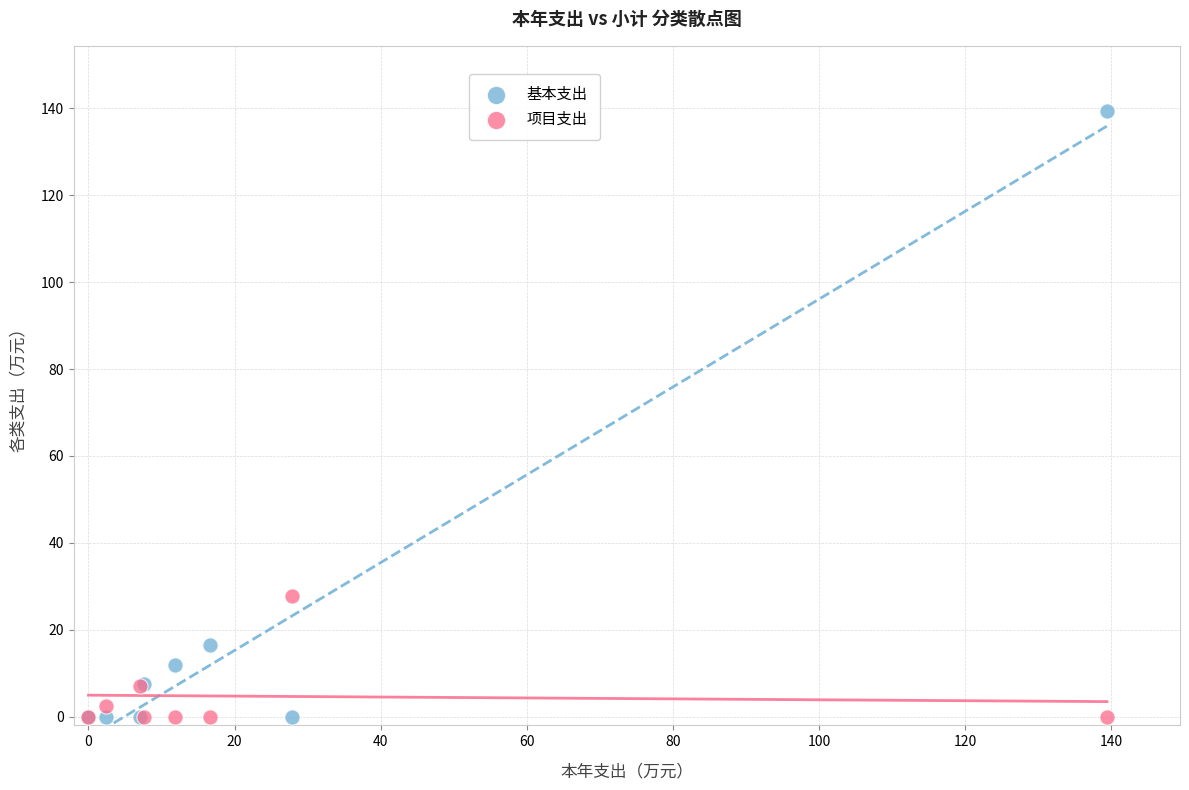

Across all series, what Y value is closest to 69?

27.9